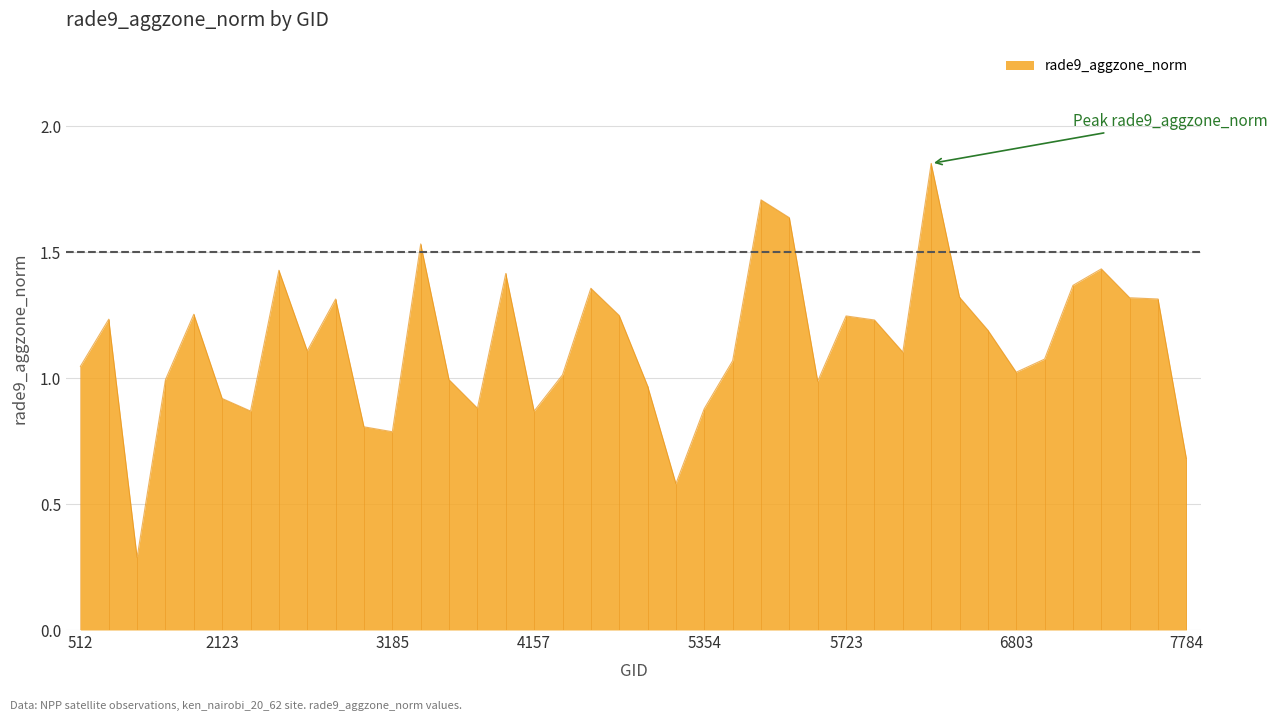

What is the greatest value displayed?

1.9